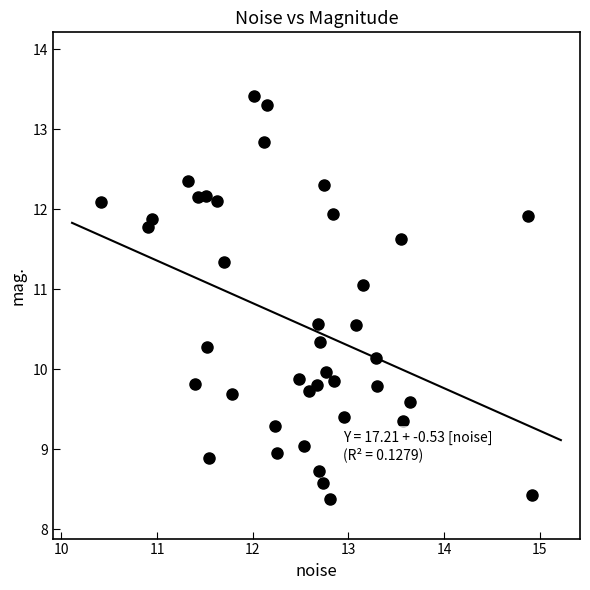

What is the range of X values (max minus min)?

4.5